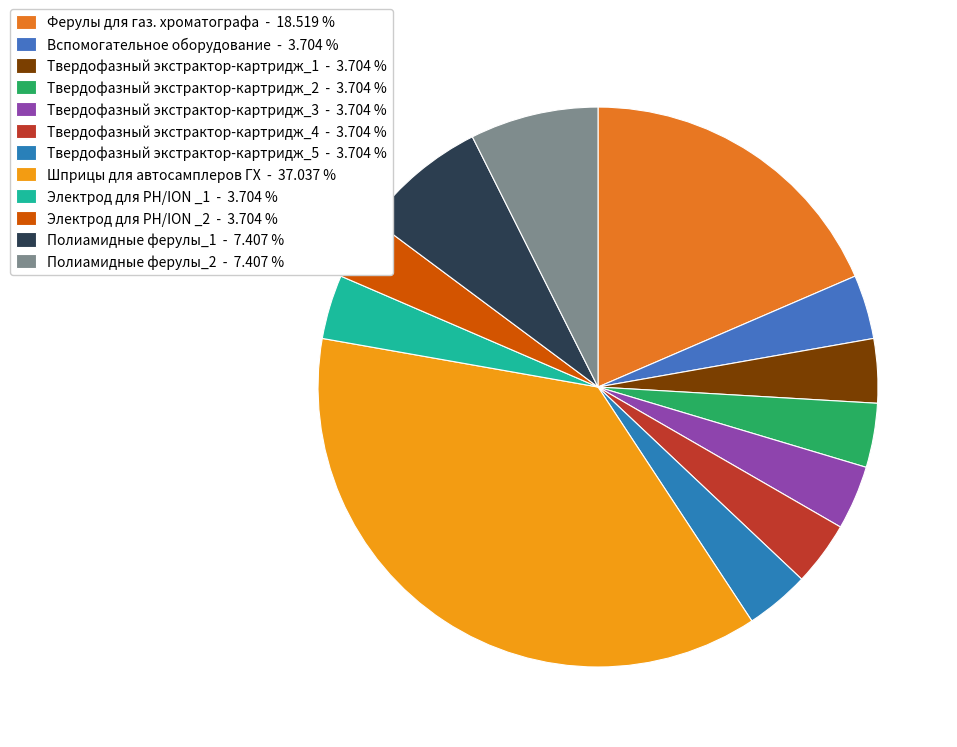

How much of the chart is everything except Твердофазный экстрактор-картридж_4?

96.3%